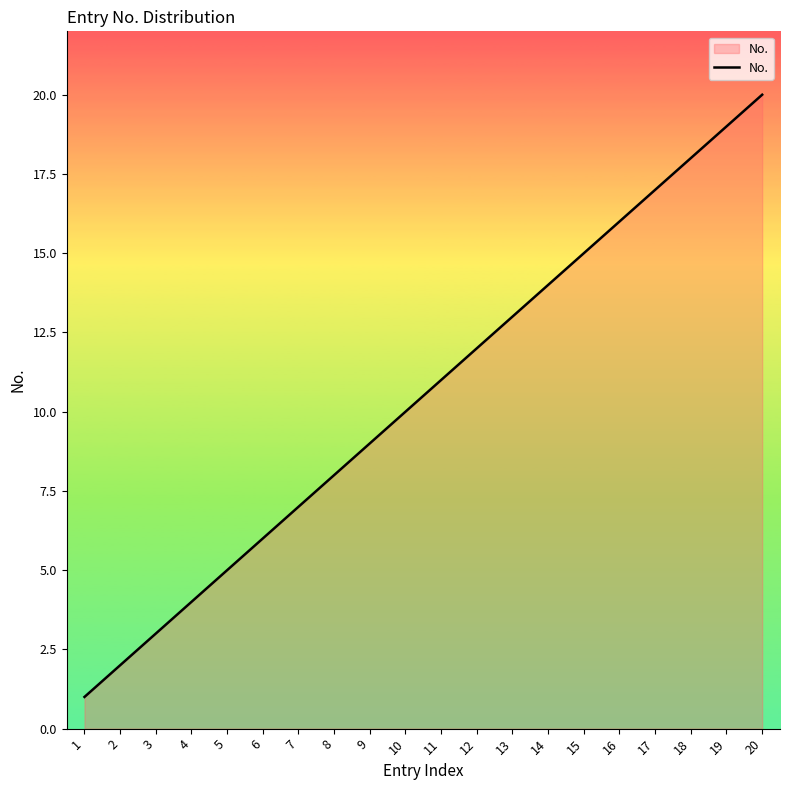

How many lines are shown in the chart?

1